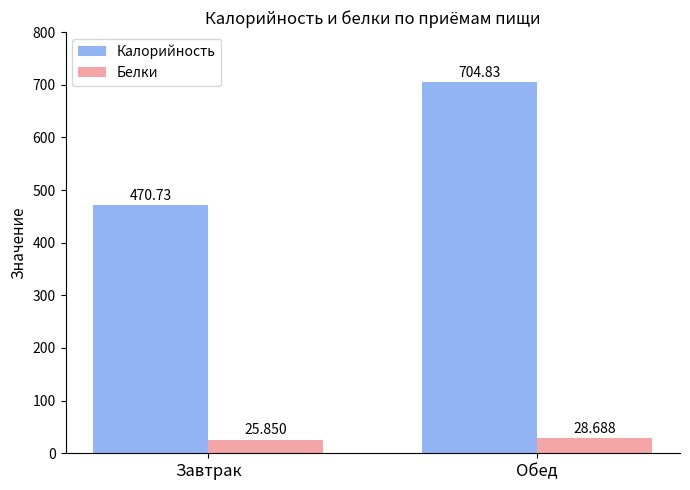

List the labels in order of Калорийность value, largest first.

Обед, Завтрак